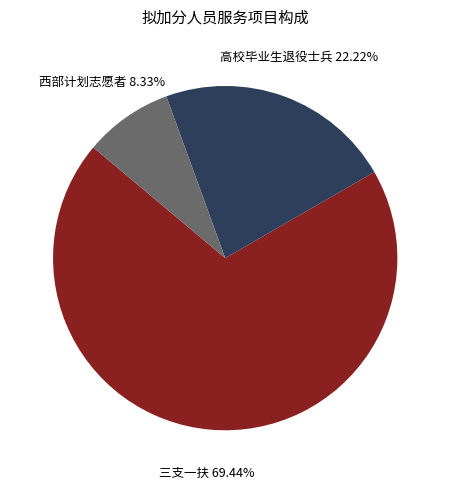

Is there a majority slice in this chart?

Yes